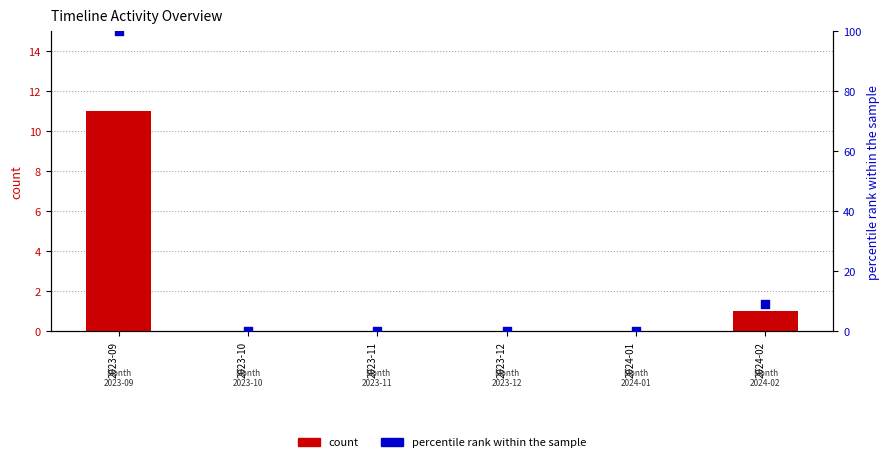

Which series reaches the maximum Y coordinate?

percentile rank within the sample